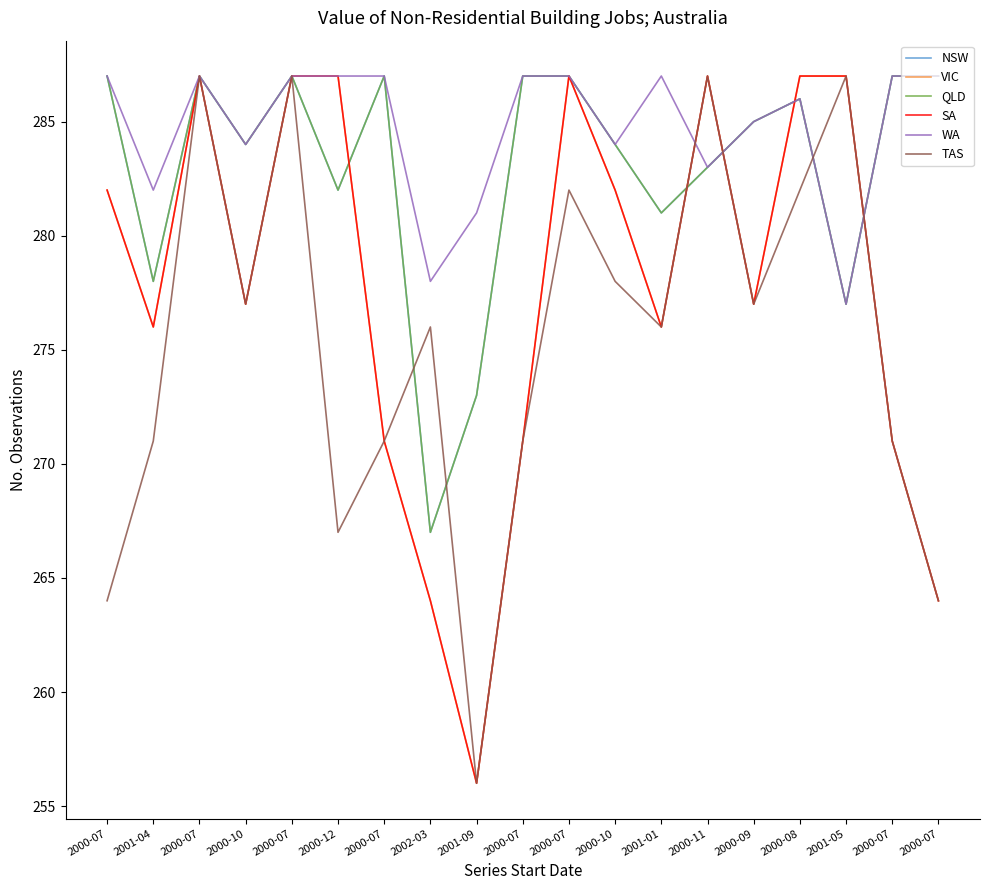

Which series has the largest total across all categories?

WA